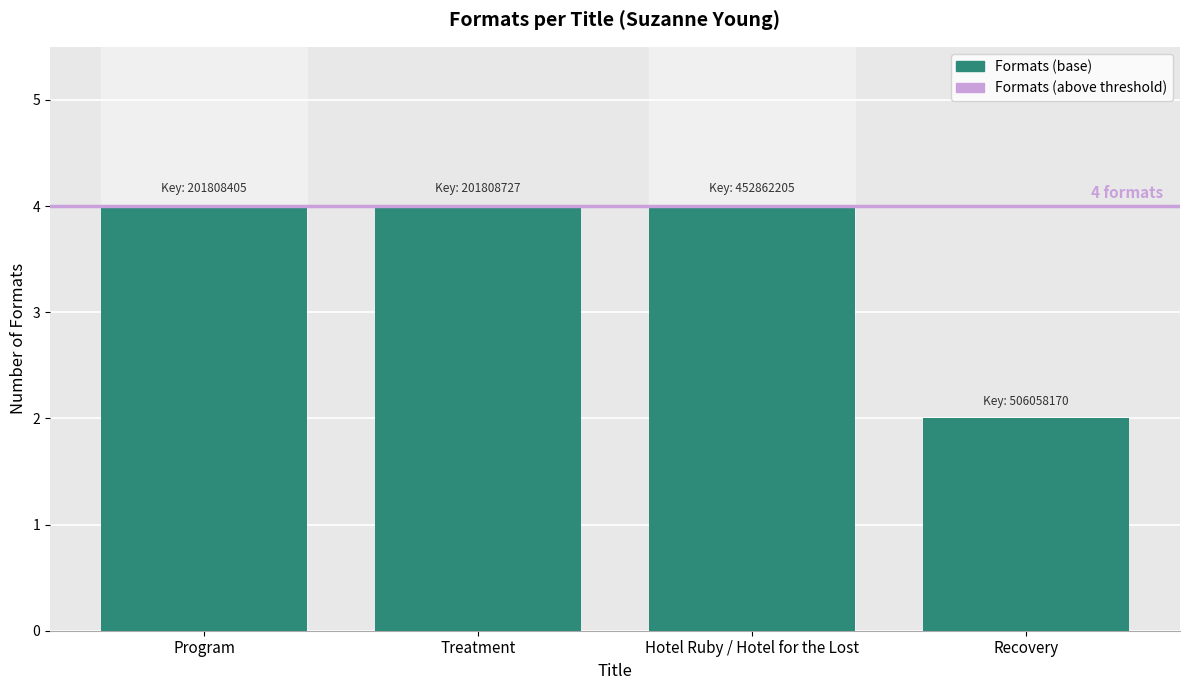

Is it true that the value at Program is 5?

False